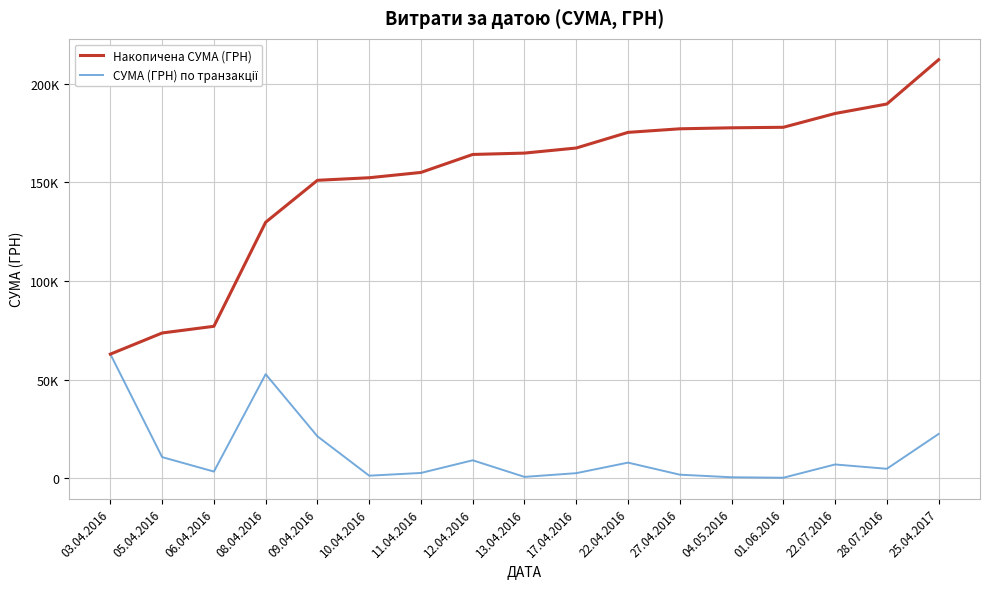

Rank the series by their maximum value, from lowest to highest.

СУМА (ГРН) по транзакції, Накопичена СУМА (ГРН)